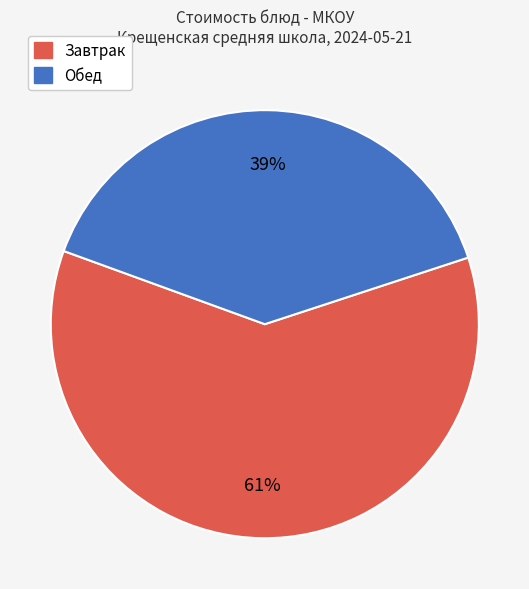

To the nearest percent, what is the average slice percentage?

50%